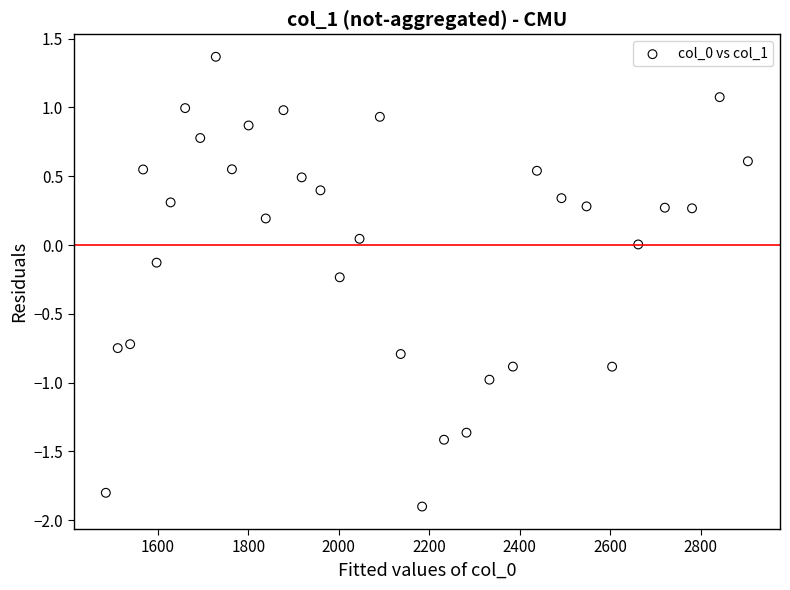

What is the range of Y values (max minus min)?

3.3